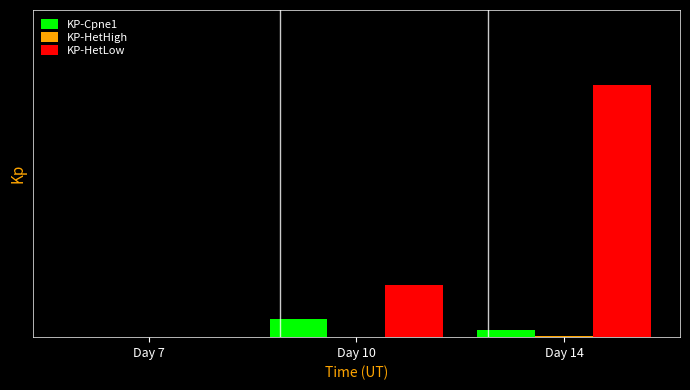

Does the chart contain stacked bars?

No